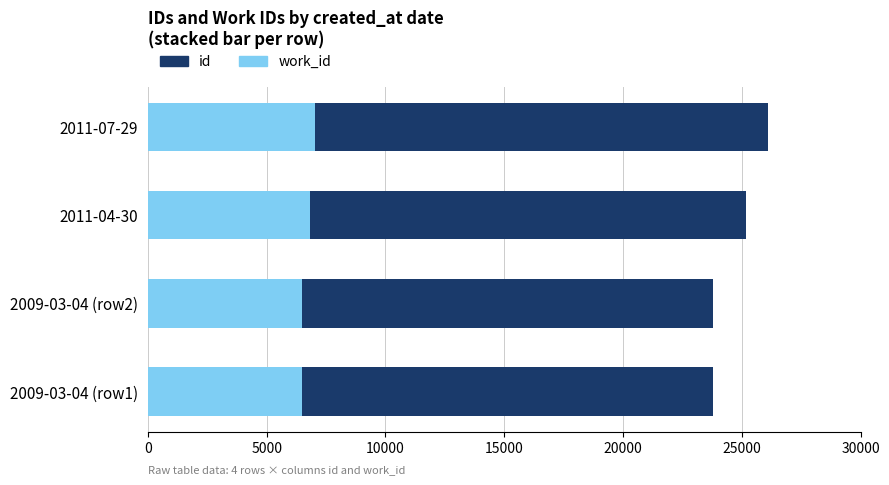

What is the total value across all series at 2011-04-30?

25194